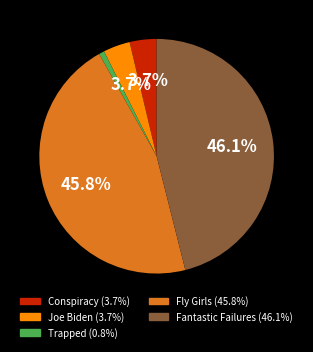

What is the ratio of the value at Conspiracy to the value at Trapped?

4.9